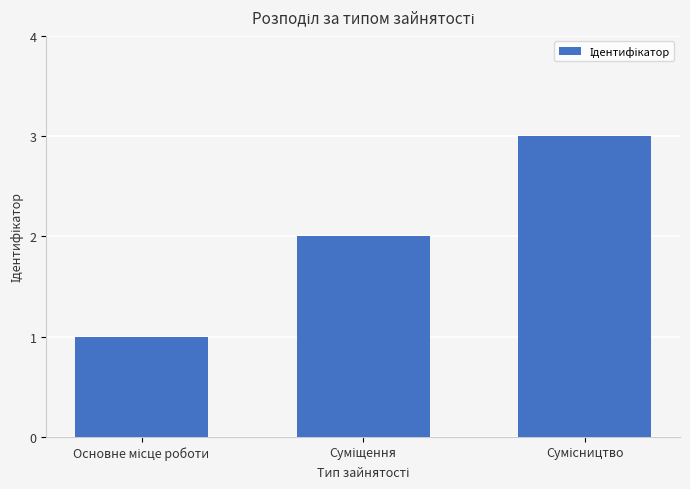

What is the maximum value shown in the chart?

3